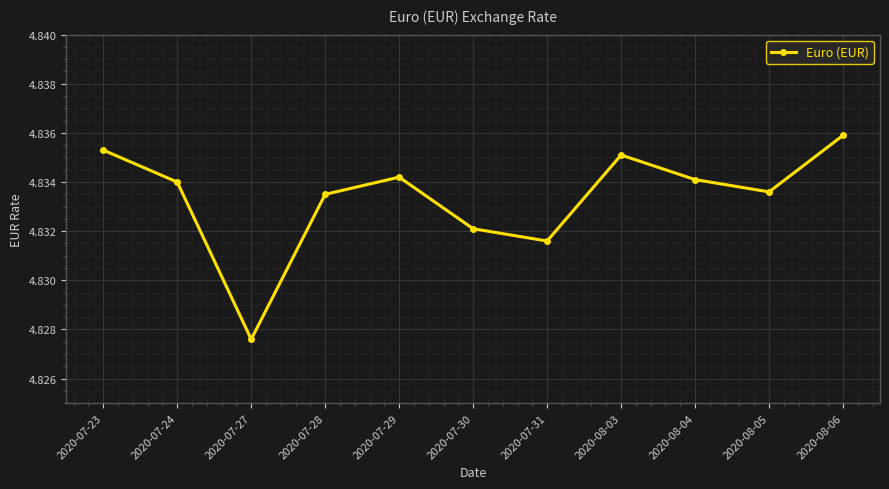

True or false: the data has more than 0 interior local peaks.

True